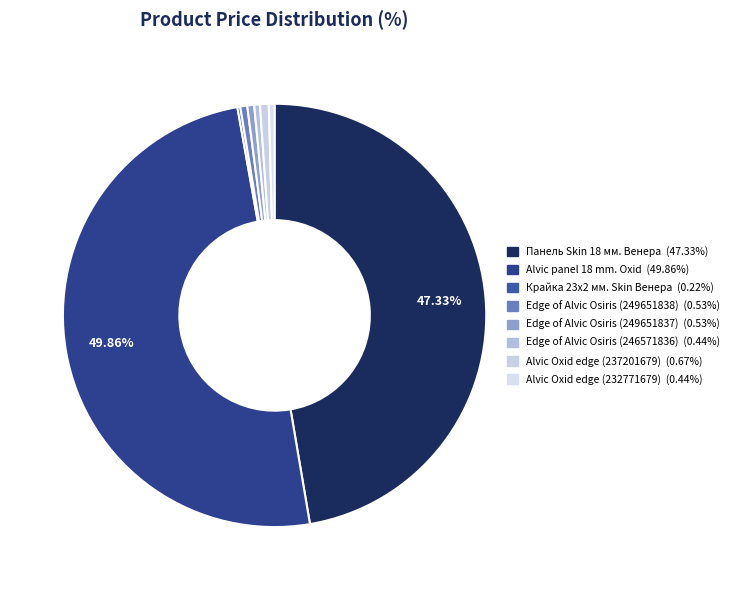

Count the number of slices in the pie.

8